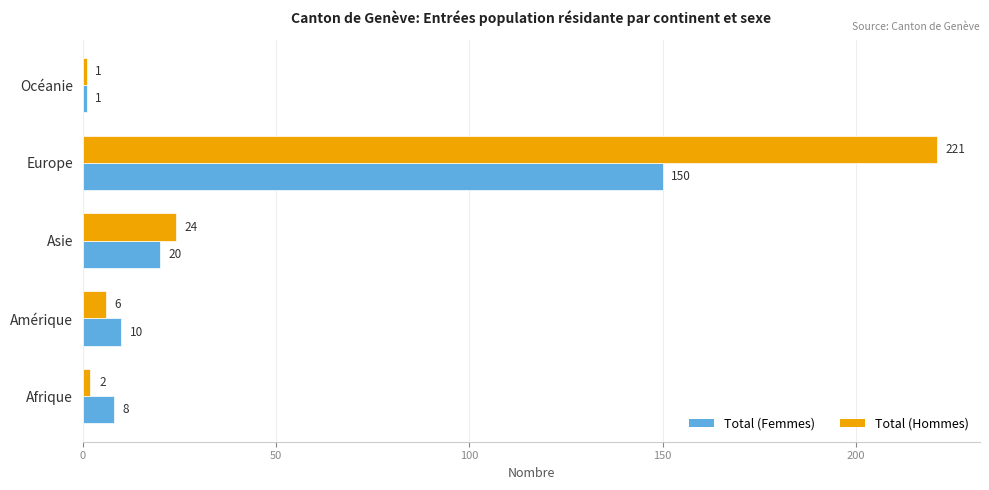

Is the value of Total (Hommes) at Océanie greater than the value of Total (Femmes) at Europe?

No